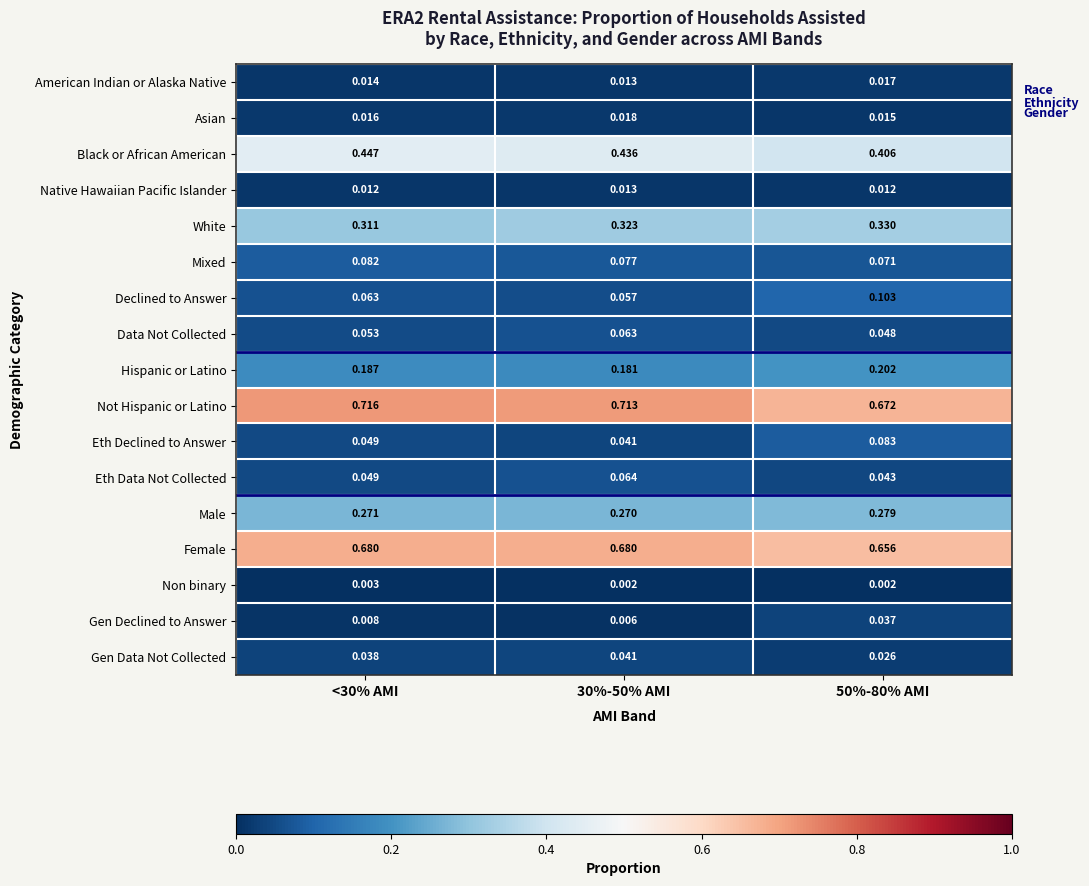

Which series has the largest range (max minus min)?

Declined to Answer